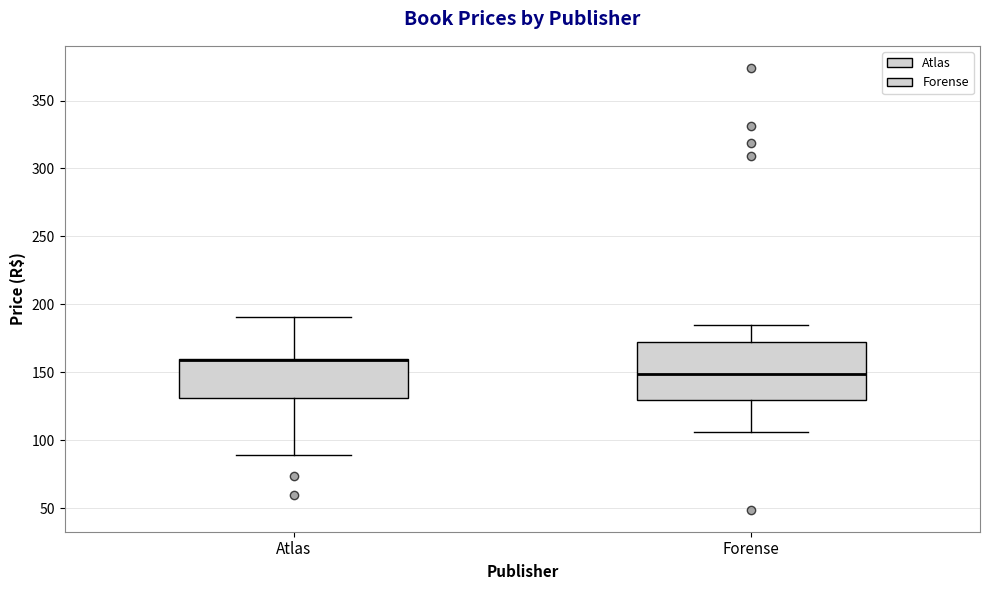

Reading left to right, transcribe this box plot: for each box, give where its median line is, the range the box spans, and where its two whiskers end, as read against the y-axis. The values are not printed on the chart, so give them approximately, as read against the axis.

Atlas: median 160 (drawn on the box's upper edge), box 130 to 160, whiskers 90 to 190
Forense: median 150, box 130 to 170, whiskers 105 to 185